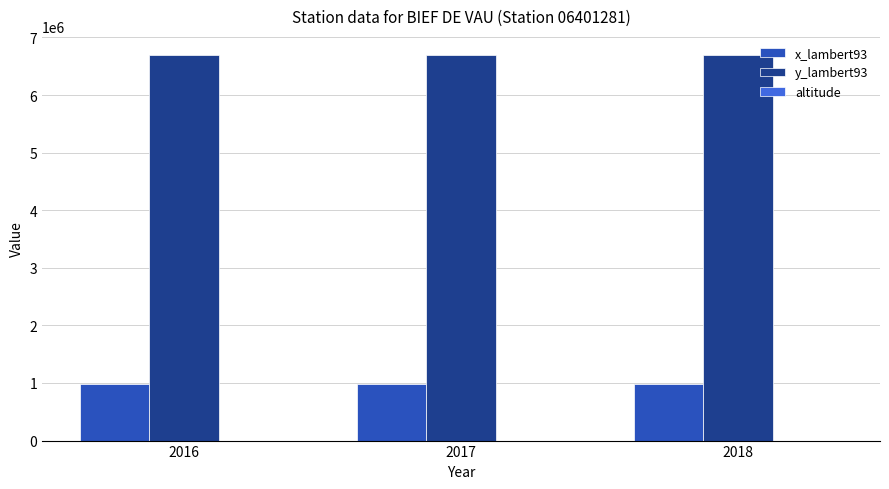

What is the average value of the x_lambert93 series?

980998